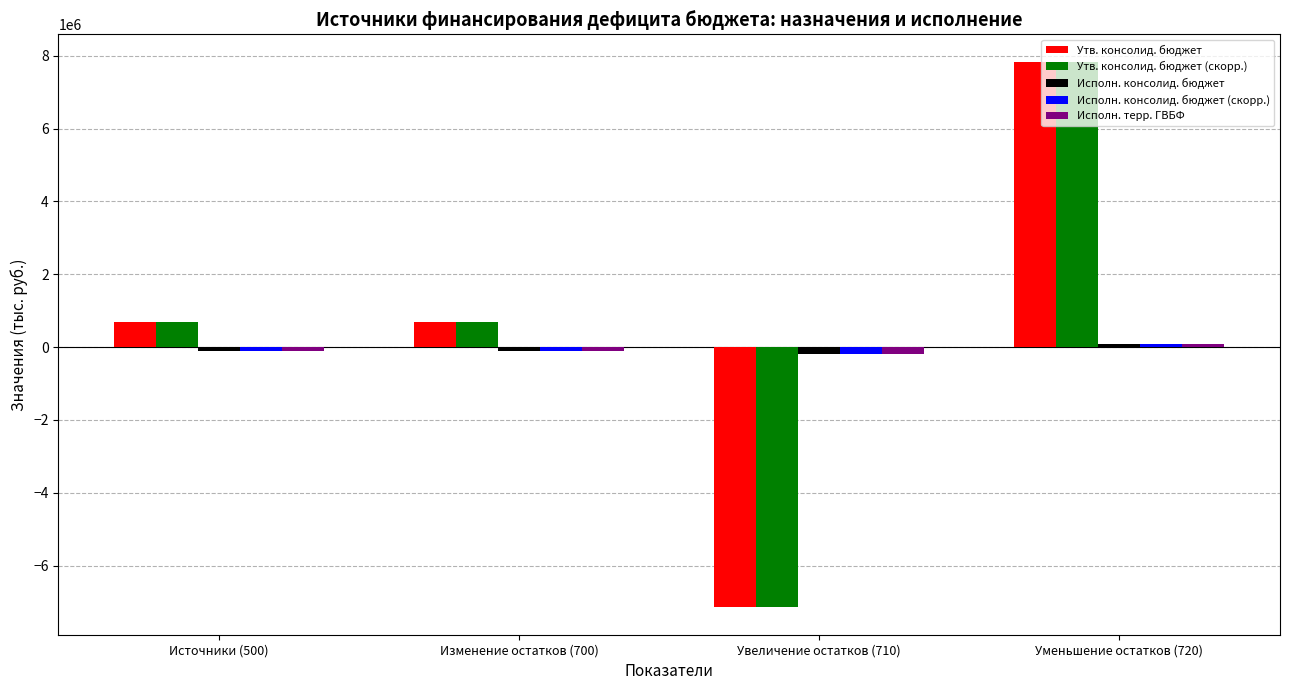

Reading left to right, extract all data points from this chart.

Утв. консолид. бюджет: Источники (500)=694000.0	Изменение остатков (700)=694000.0	Увеличение остатков (710)=-7146300.0	Уменьшение остатков (720)=7840300.0
Утв. консолид. бюджет (скорр.): Источники (500)=694000.0	Изменение остатков (700)=694000.0	Увеличение остатков (710)=-7146300.0	Уменьшение остатков (720)=7840300.0
Исполн. консолид. бюджет: Источники (500)=-92868.4	Изменение остатков (700)=-92868.4	Увеличение остатков (710)=-180818.5	Уменьшение остатков (720)=87950.1
Исполн. консолид. бюджет (скорр.): Источники (500)=-92868.4	Изменение остатков (700)=-92868.4	Увеличение остатков (710)=-180818.5	Уменьшение остатков (720)=87950.1
Исполн. терр. ГВБФ: Источники (500)=-92868.4	Изменение остатков (700)=-92868.4	Увеличение остатков (710)=-180818.5	Уменьшение остатков (720)=87950.1